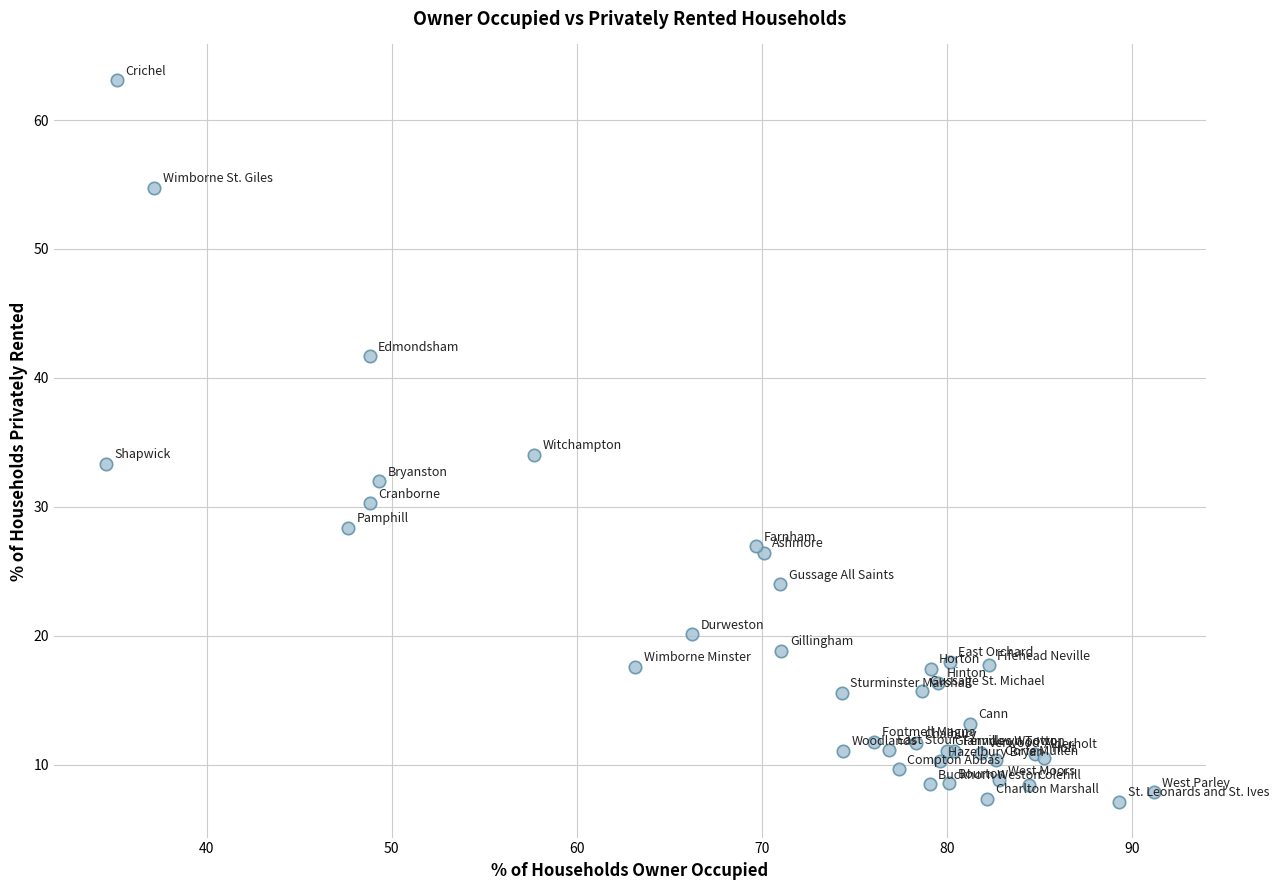

What Y value in the scatter plot is closest to 35?

34.1